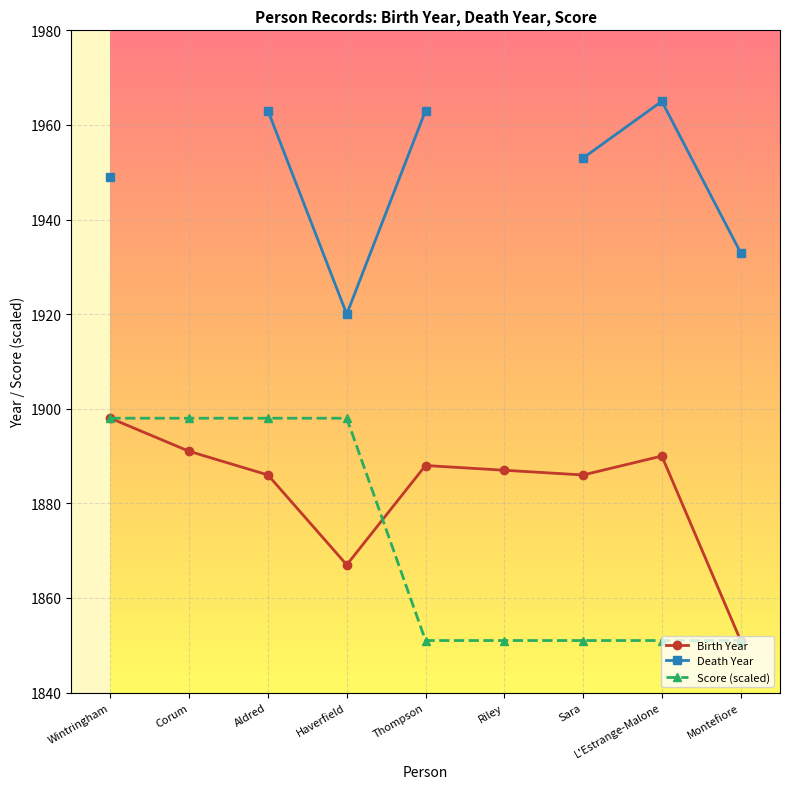

What are all the series names shown in the legend?

Birth Year, Death Year, Score (scaled)